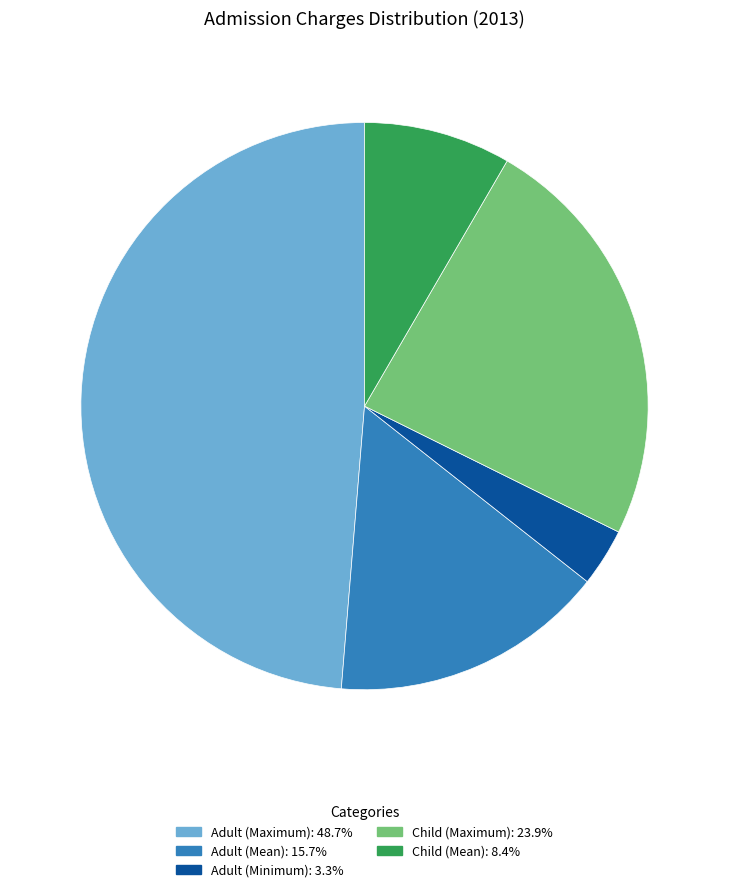

Does any single category account for the majority?

No